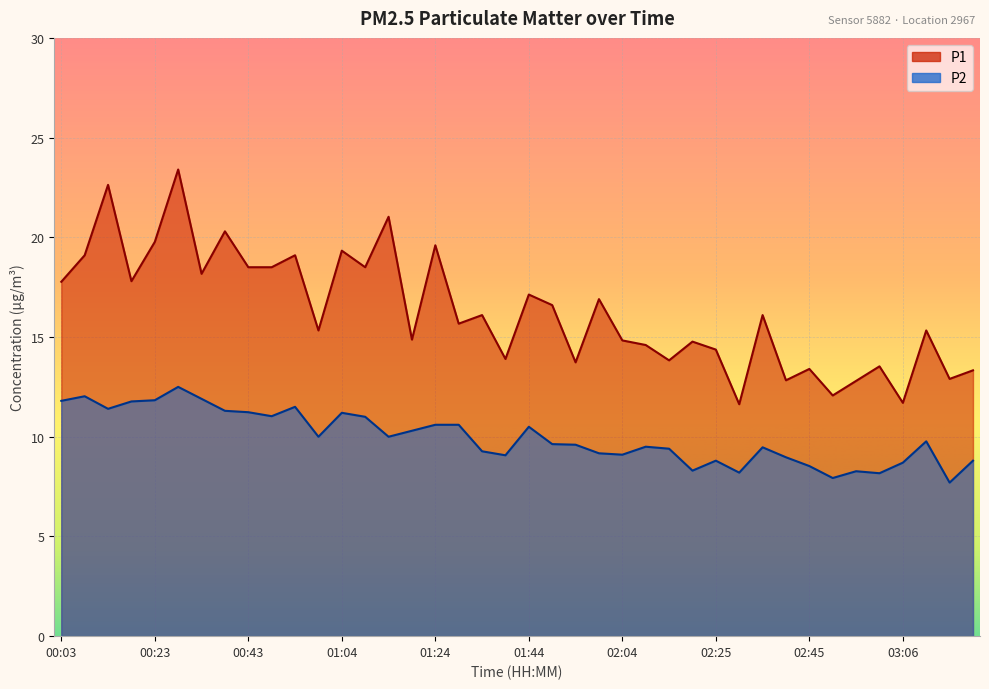

At which label does P2 reach its minimum?

03:16